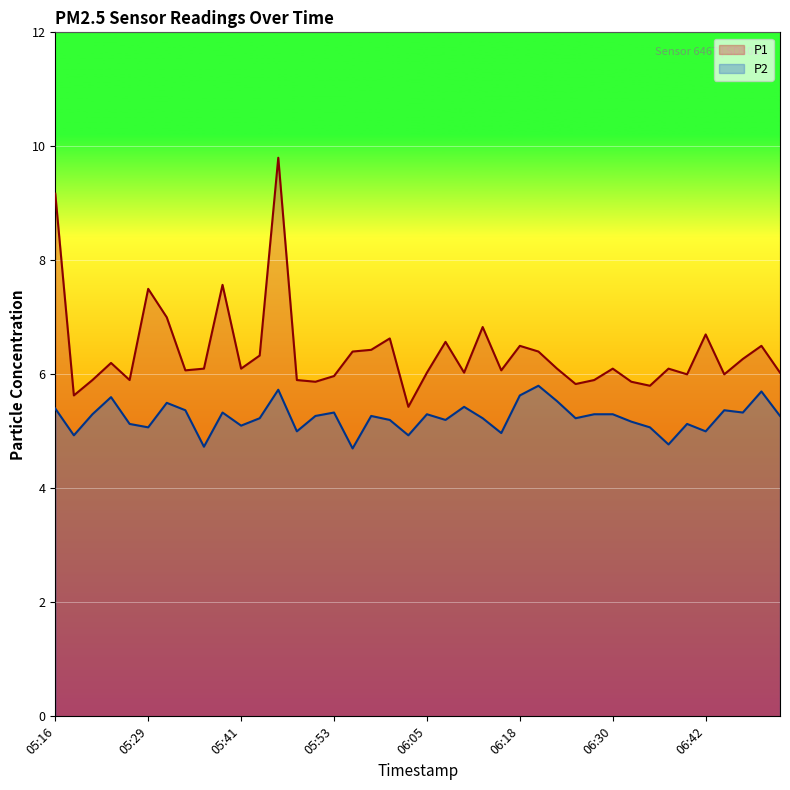

True or false: P2 has a value of 2.8 at 06:37.

False